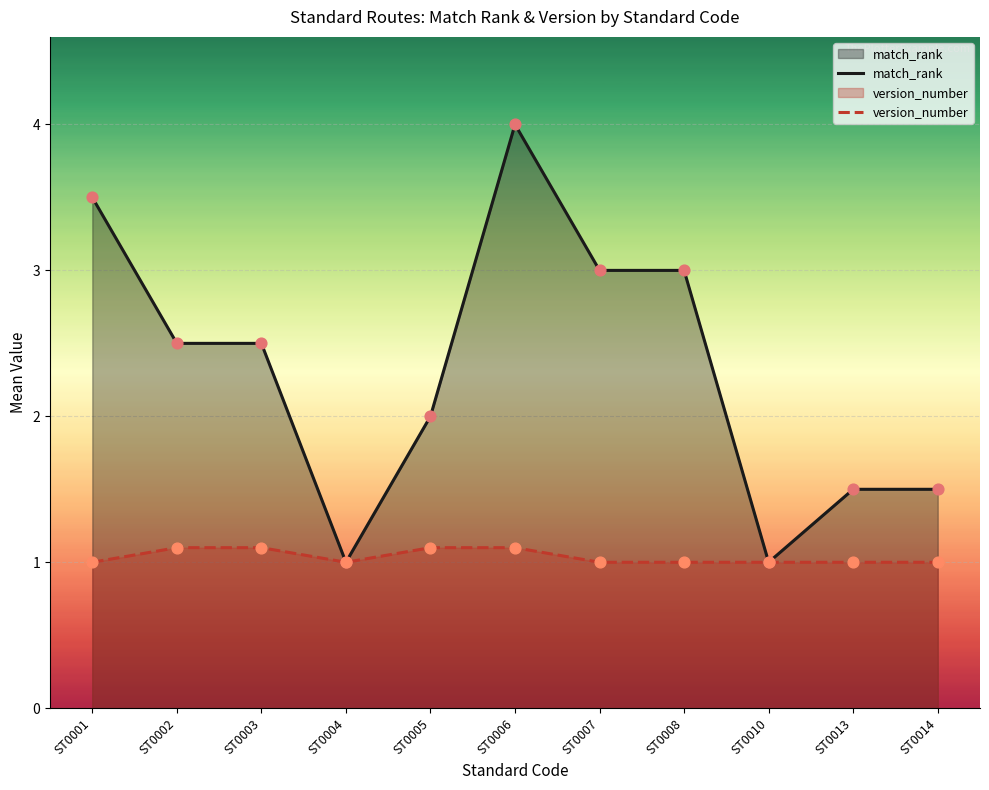

Is the value of match_rank at ST0005 greater than the value of version_number at ST0010?

Yes